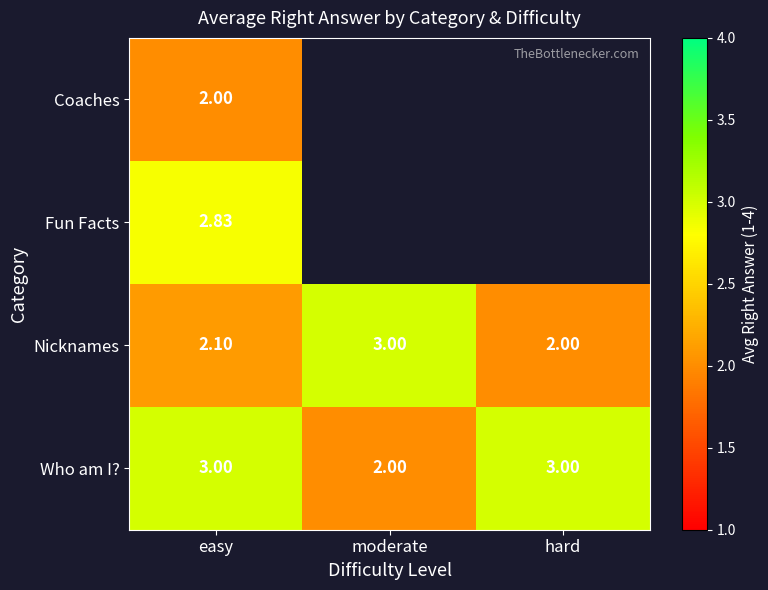

At which category does the chart reach its minimum across all series?

easy